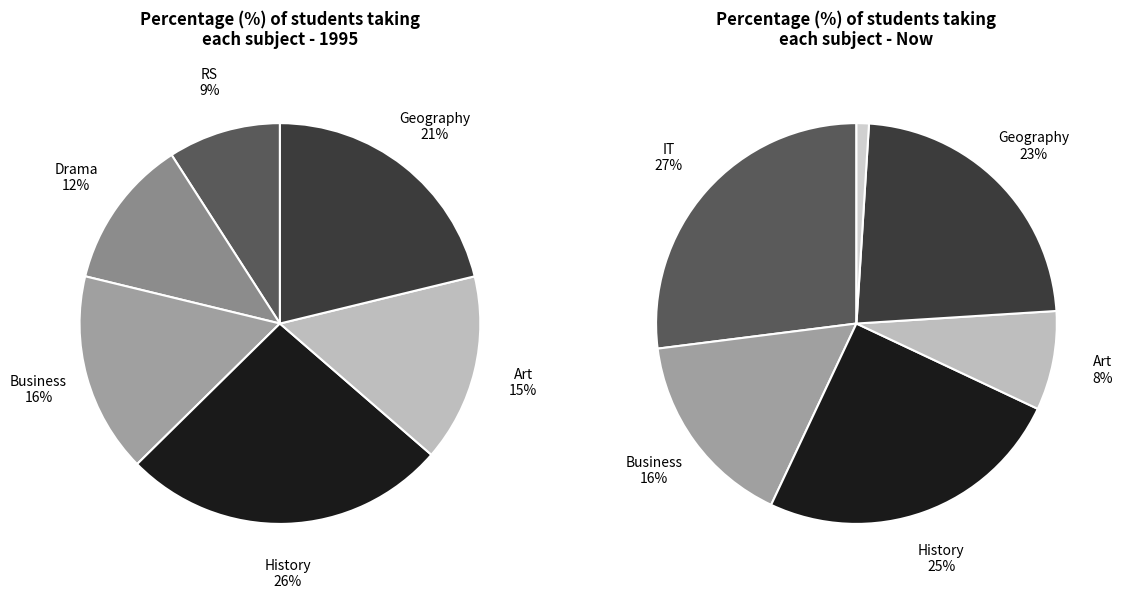

Rank the categories by Now value from highest to lowest.

0, 2, 4, 1, 3, 5